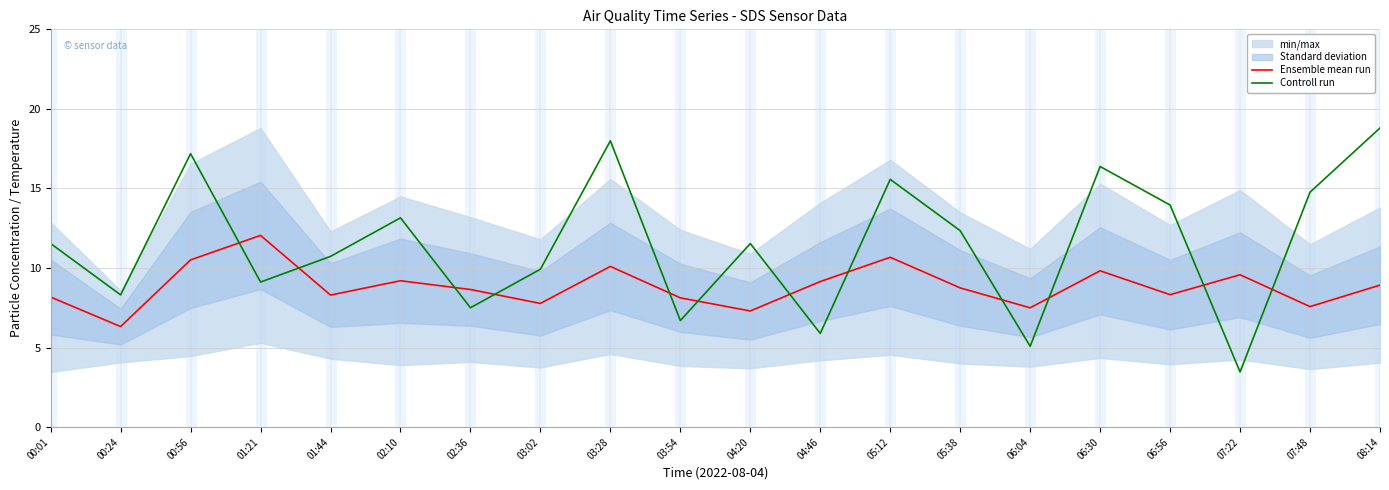

What is the approximate value of Controll run at 02:36?

7.5